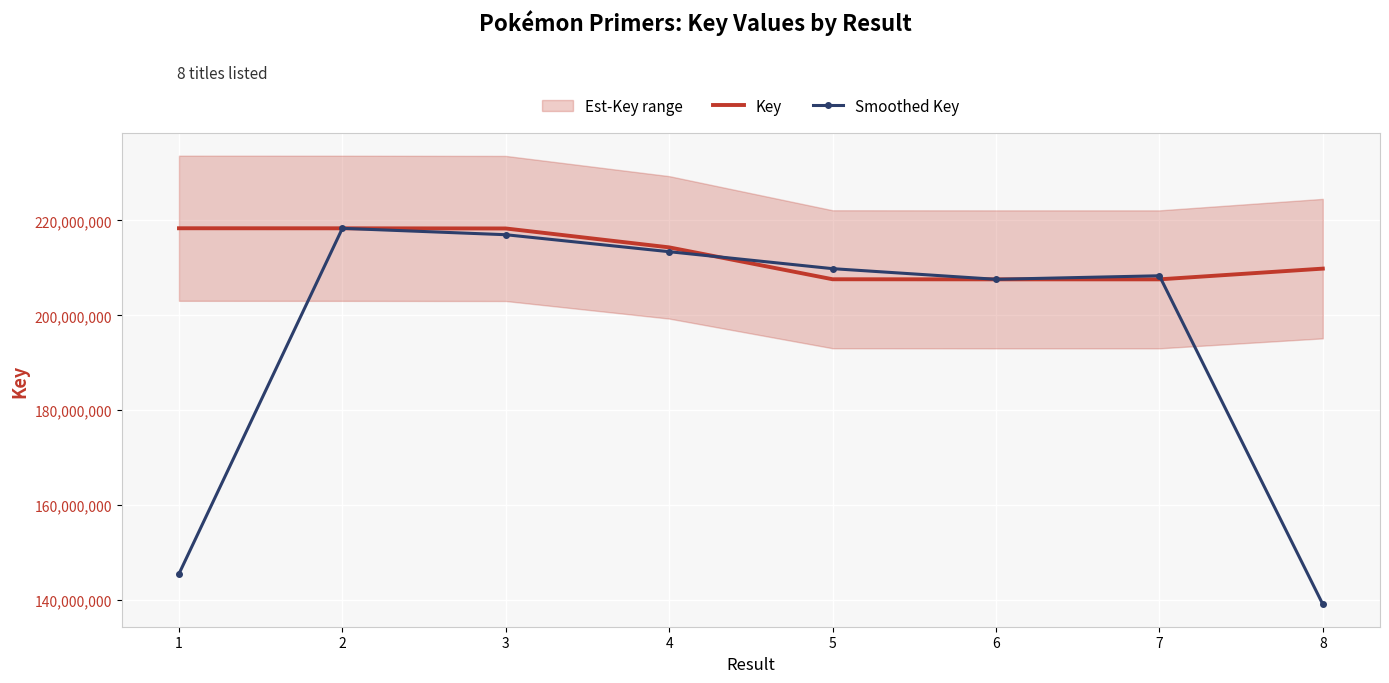

Where does the Smoothed Key series first go above 209826643?

2